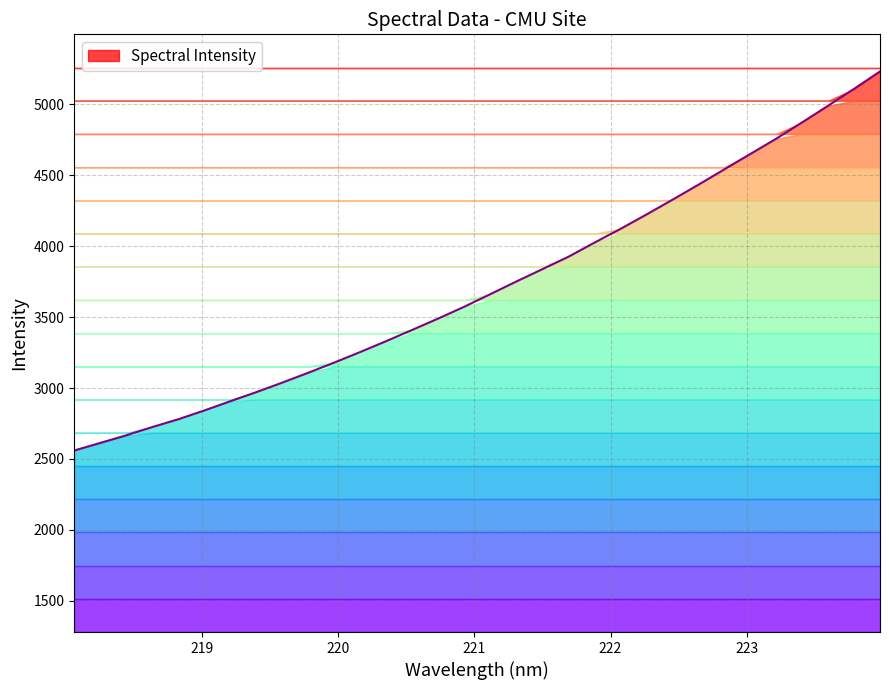

Is it true that the value at 223.7895 is 7530.7?

False